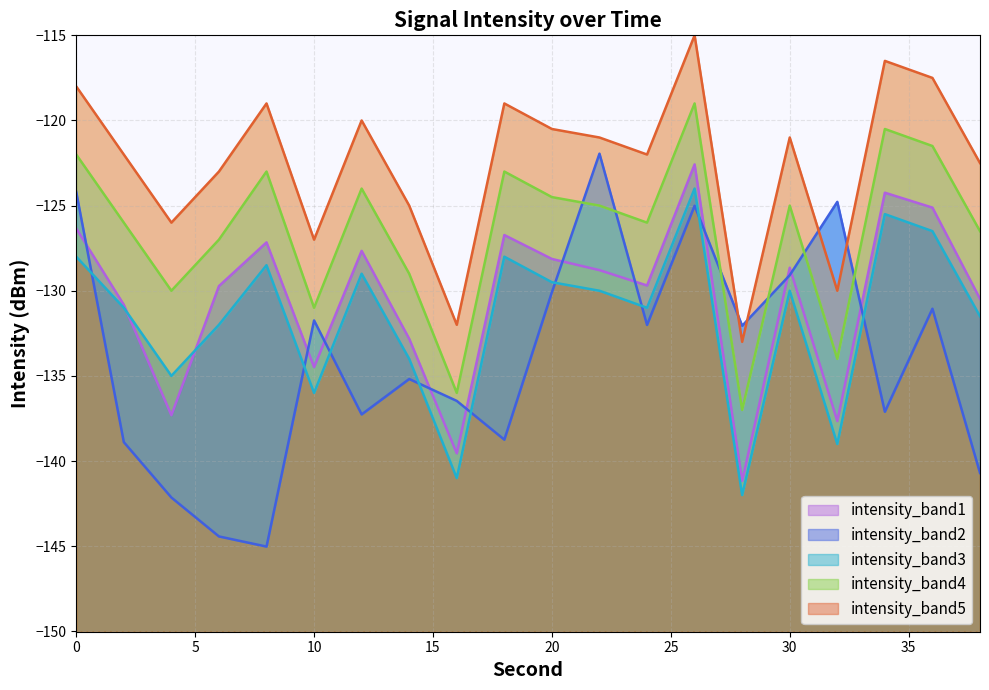

At which category does intensity_band1 reach its first local peak?

8